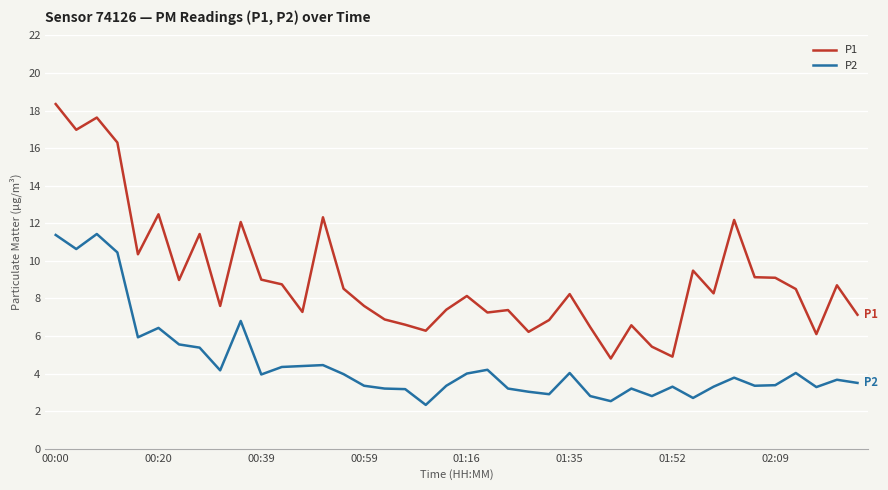

Rank the series by their maximum value, from lowest to highest.

P2, P1